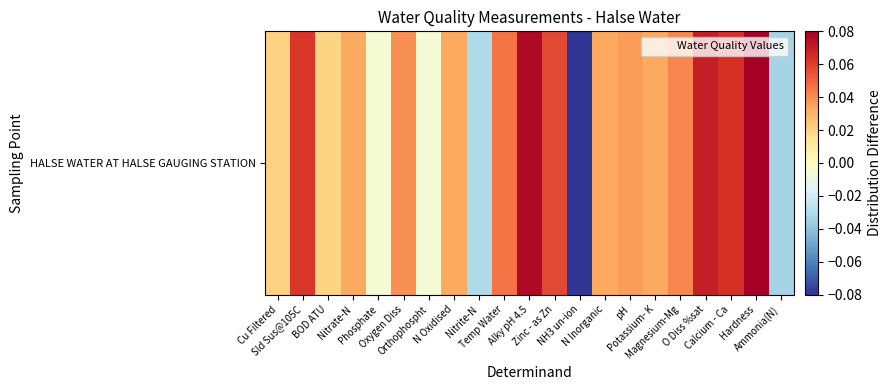

The chart shows a value of 0.1 at Alky pH 4.5. True or false?

True